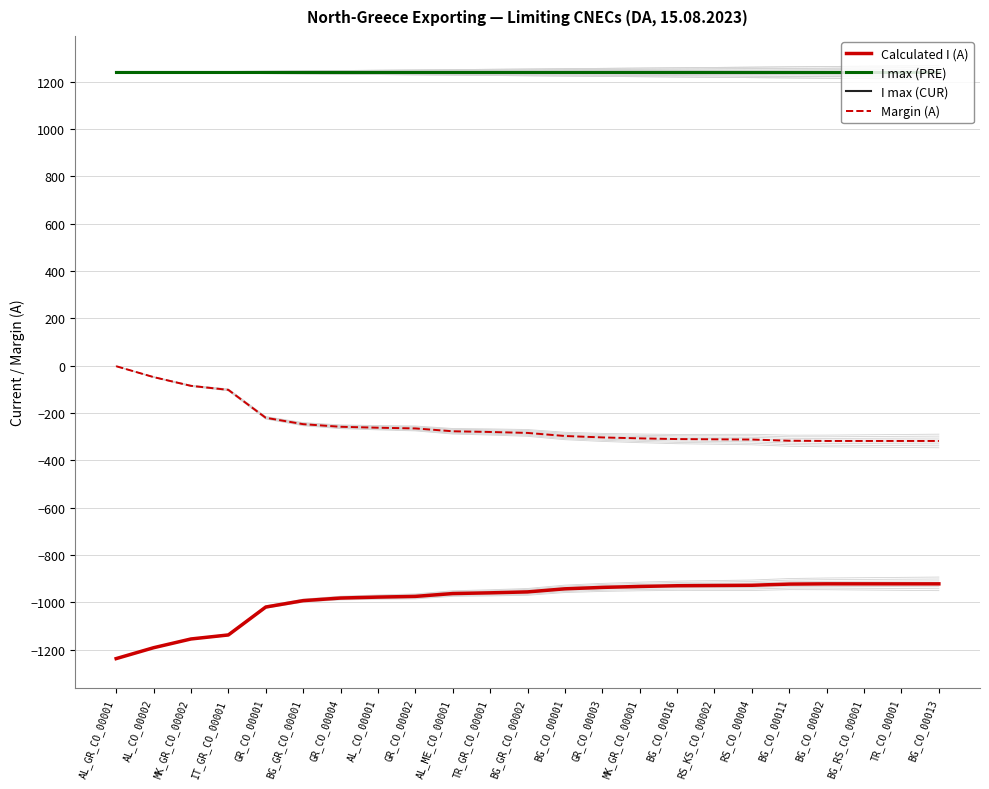

Count the number of categories in the chart.

23